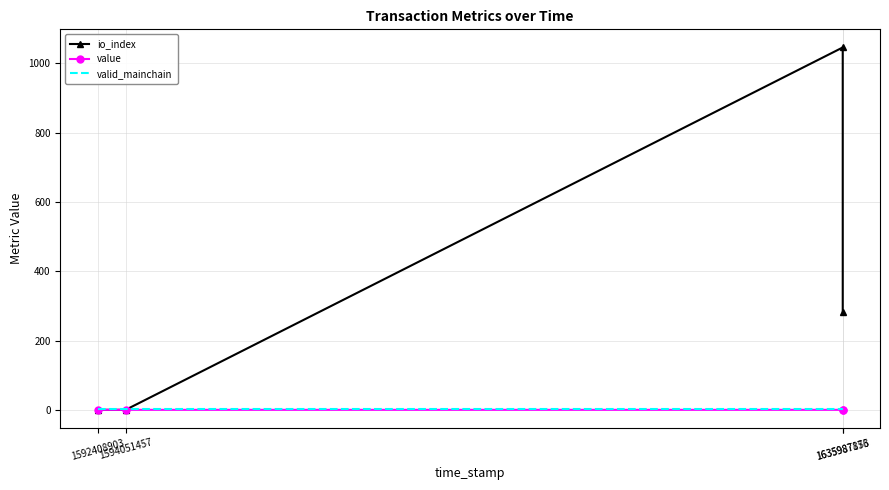

Which series changed the most between 1635987176 and 1635987853?

io_index